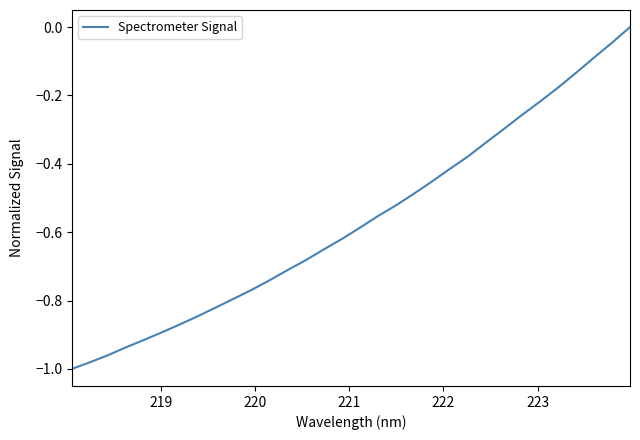

Count the number of categories in the chart.

32